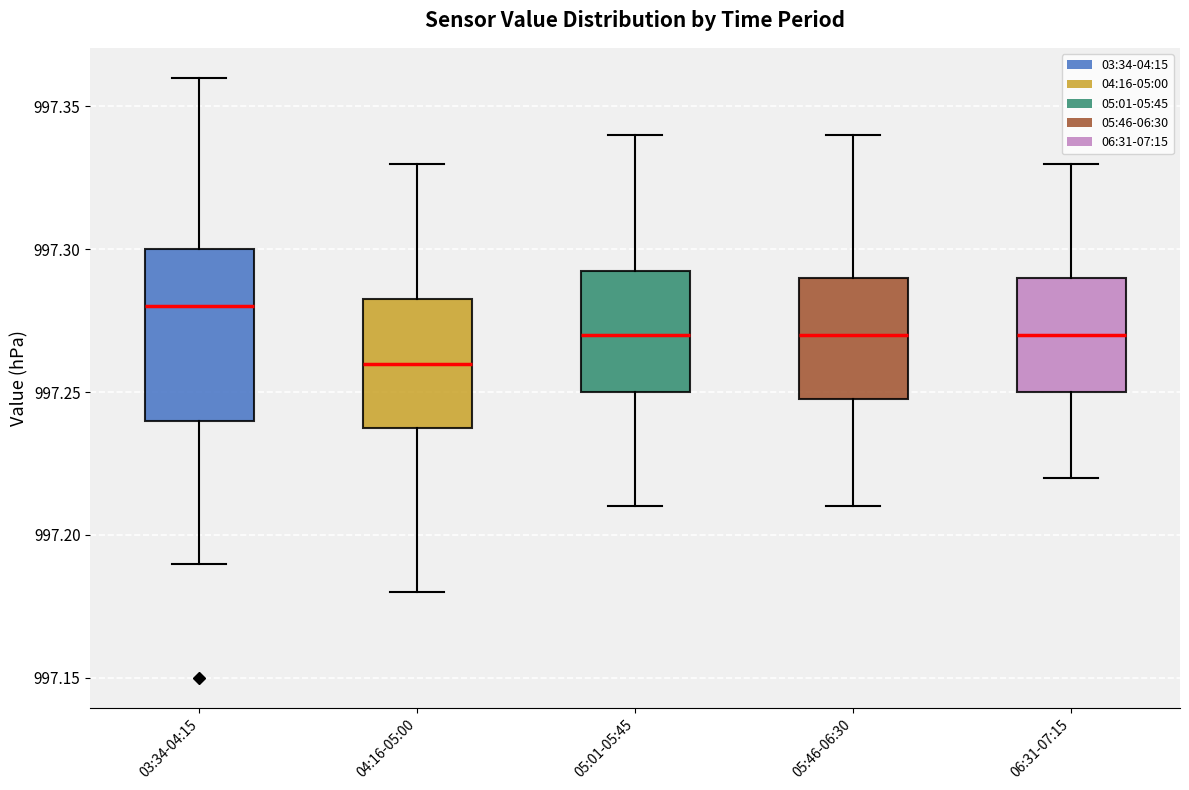

Reading left to right, transcribe this box plot: for each box, give where its median line is, the range the box spans, and where its two whiskers end, as read against the y-axis. The values are not printed on the chart, so give them approximately, as read against the axis.

03:34-04:15: median 997.280, box 997.240 to 997.300, whiskers 997.190 to 997.360
04:16-05:00: median 997.260, box 997.240 to 997.285, whiskers 997.180 to 997.330
05:01-05:45: median 997.270, box 997.250 to 997.295, whiskers 997.210 to 997.340
05:46-06:30: median 997.270, box 997.250 to 997.290, whiskers 997.210 to 997.340
06:31-07:15: median 997.270, box 997.250 to 997.290, whiskers 997.220 to 997.330